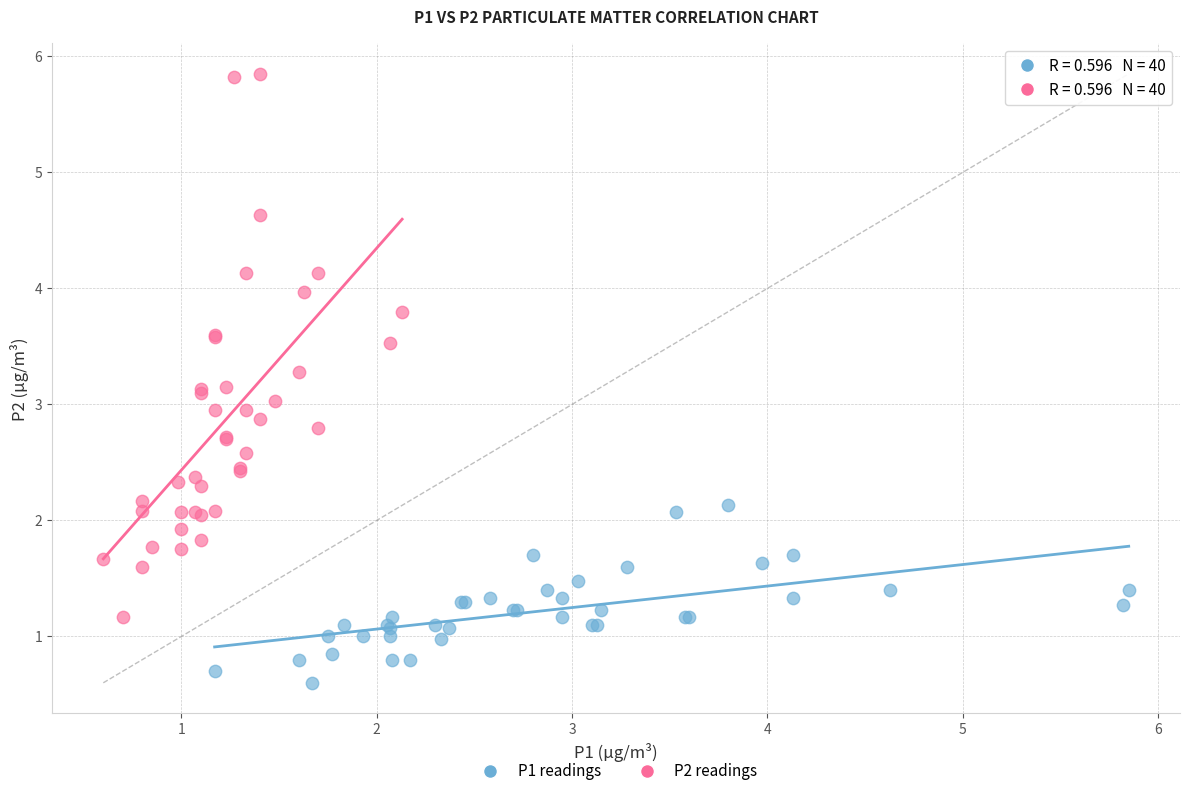

Which series reaches the minimum Y coordinate?

P1 readings